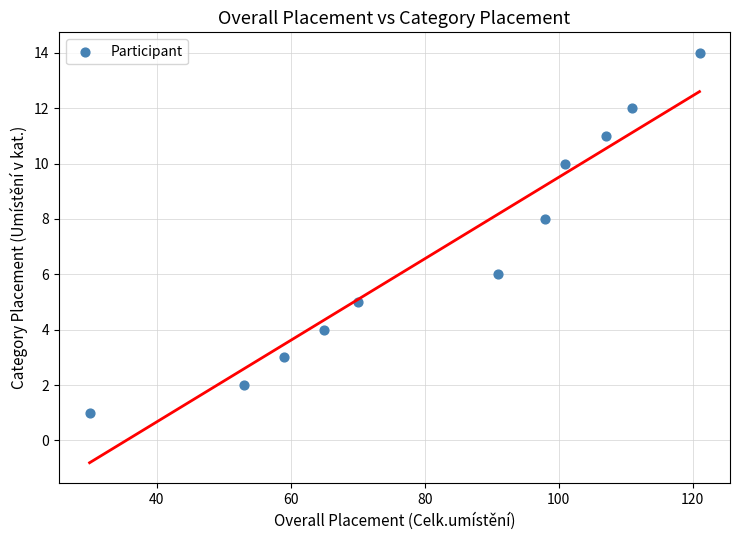

What is the average X value?

82